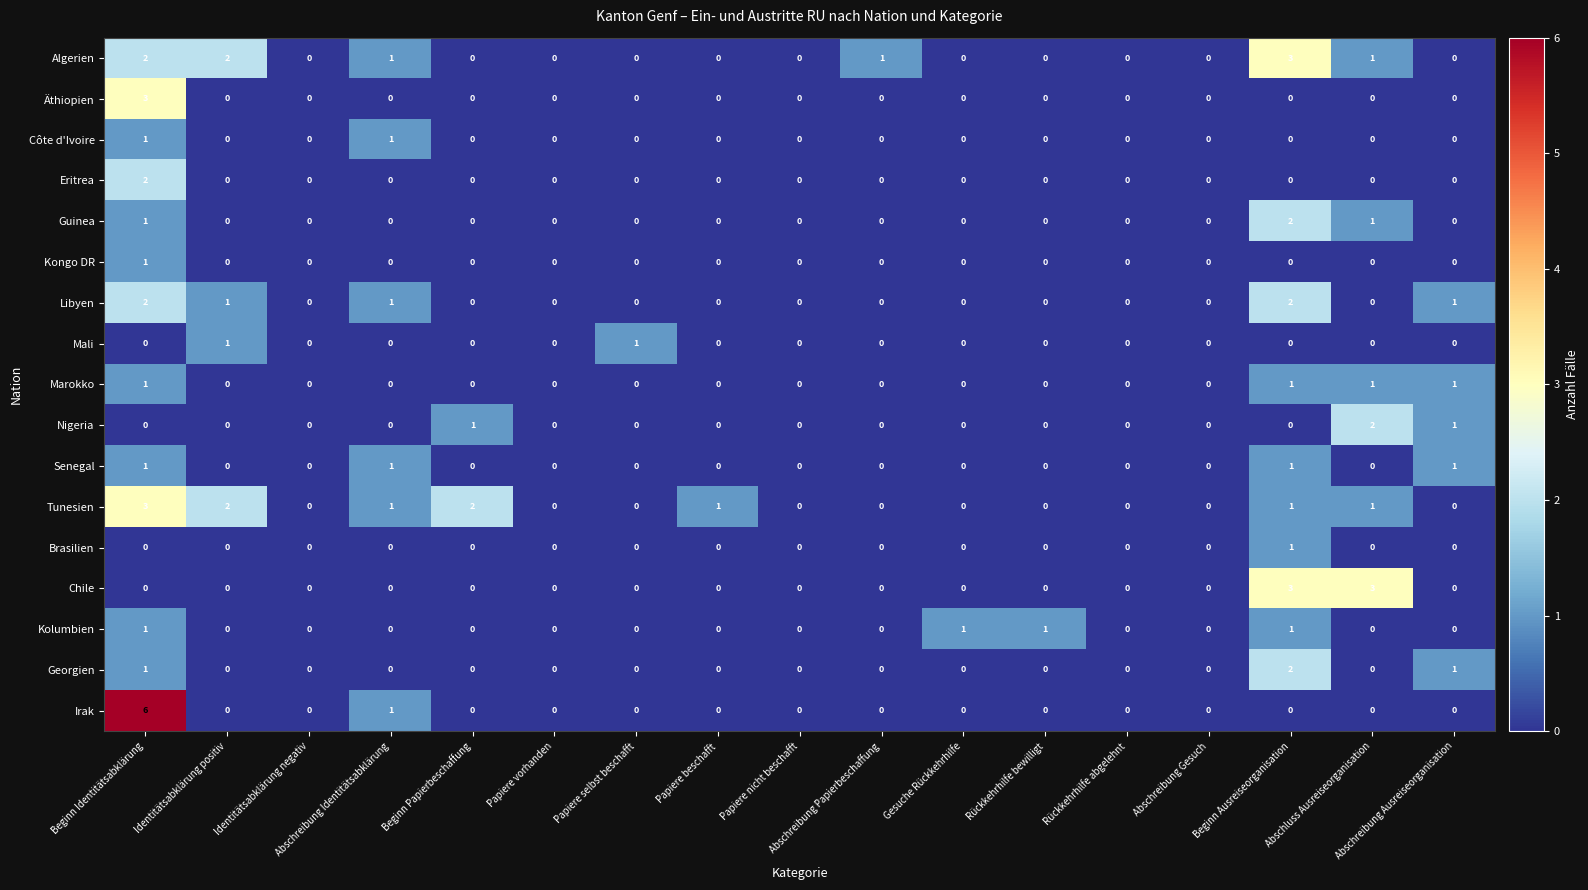

Which series has the widest spread of values?

Irak